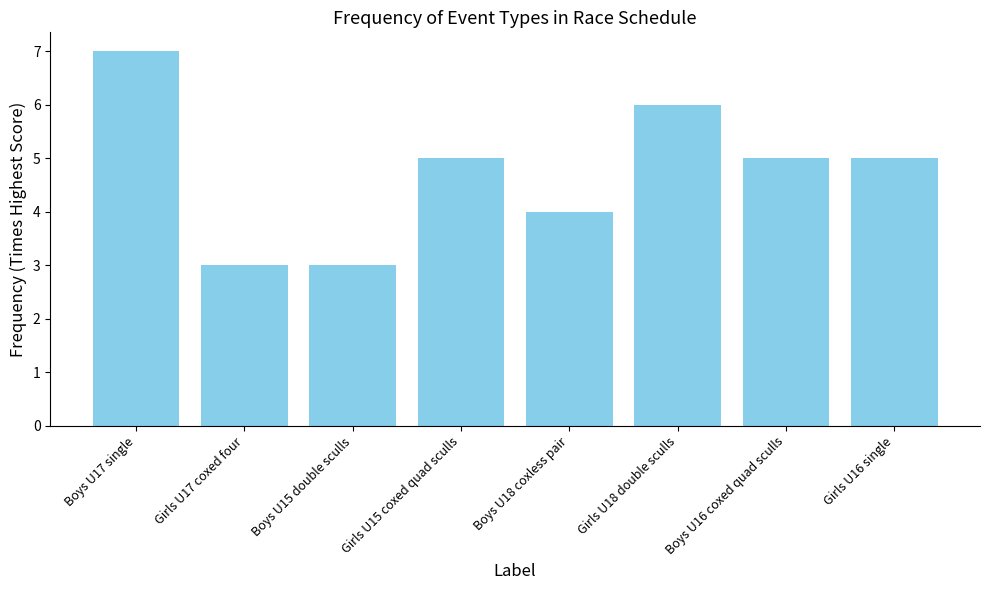

Between Boys U15 double sculls and Girls U15 coxed quad sculls, which is larger?

Girls U15 coxed quad sculls